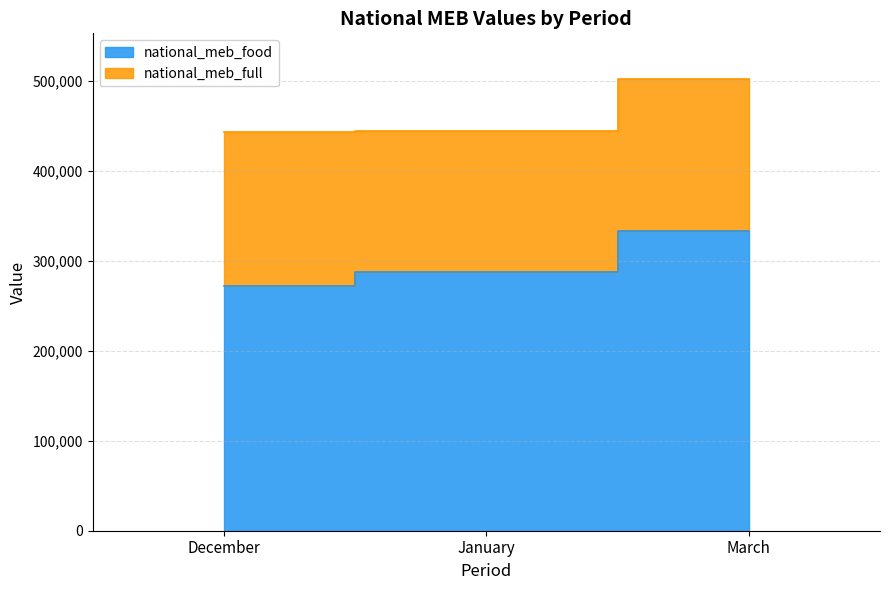

What is the label of the 1st point from the right?

March